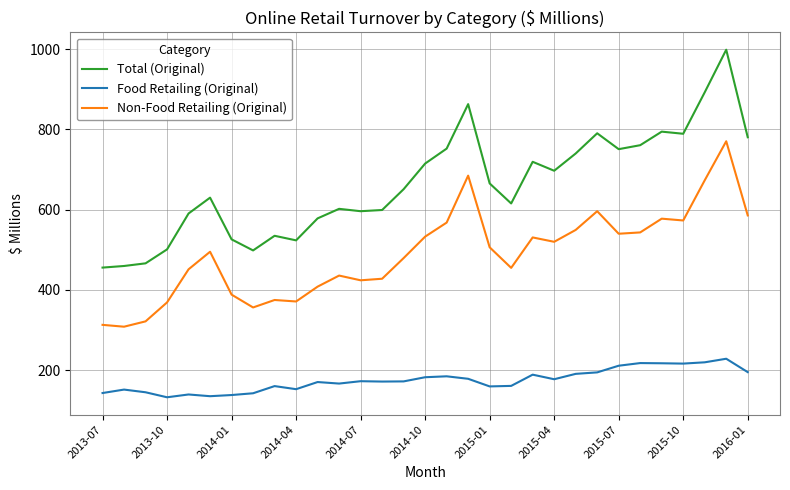

Which series has the largest total across all categories?

Total (Original)